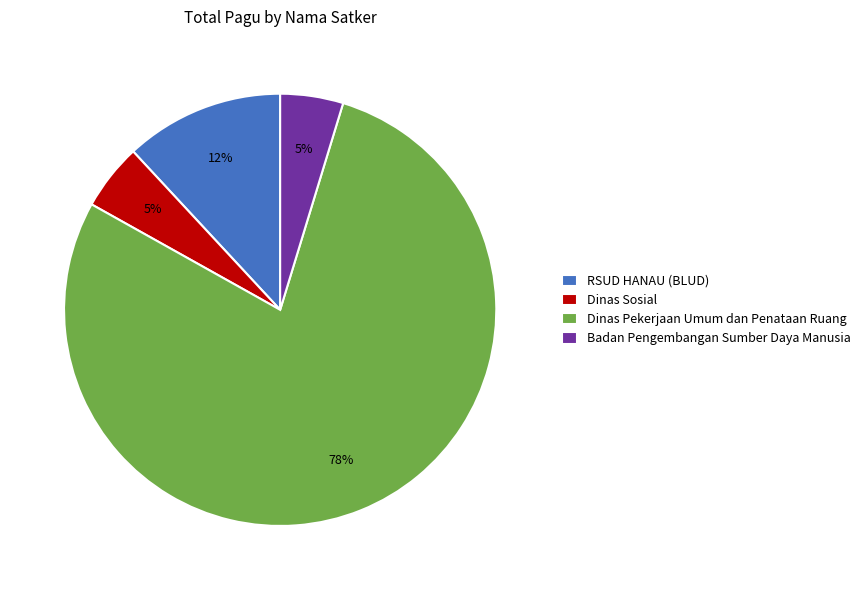

True or false: Dinas Sosial accounts for 11% of the total.

False